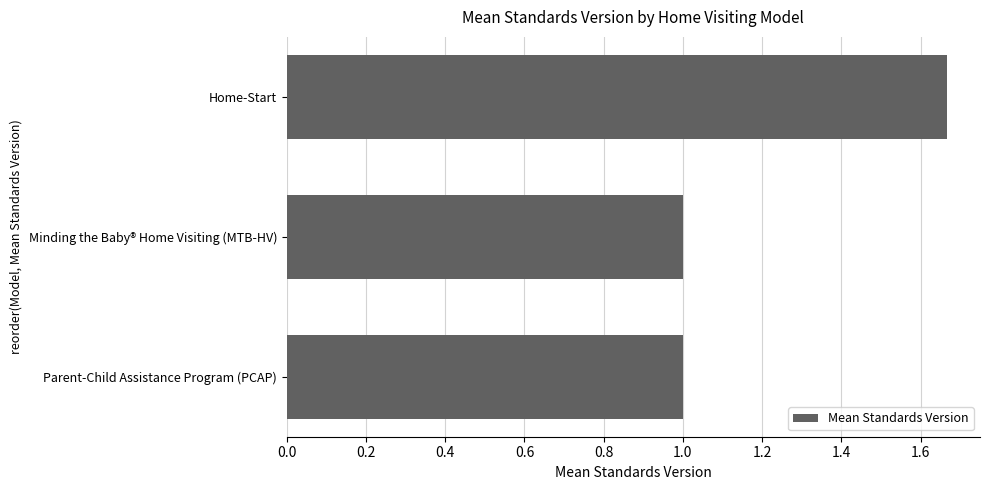

What is the ratio of the value at Minding the Baby® Home Visiting (MTB-HV) to the value at Parent-Child Assistance Program (PCAP)?

1.0